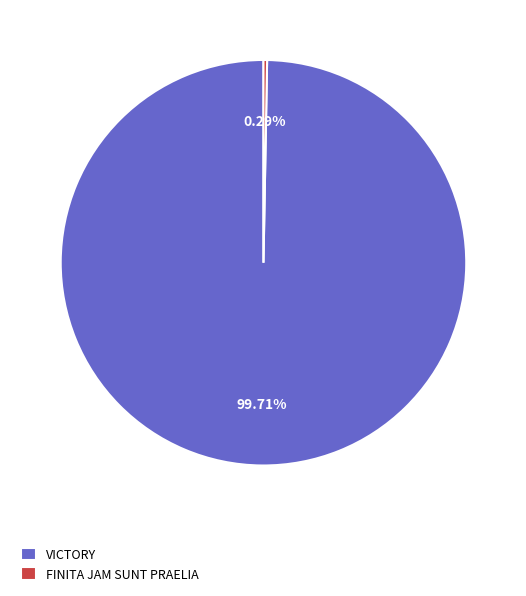

Do VICTORY and FINITA JAM SUNT PRAELIA together represent more than half of the pie?

Yes